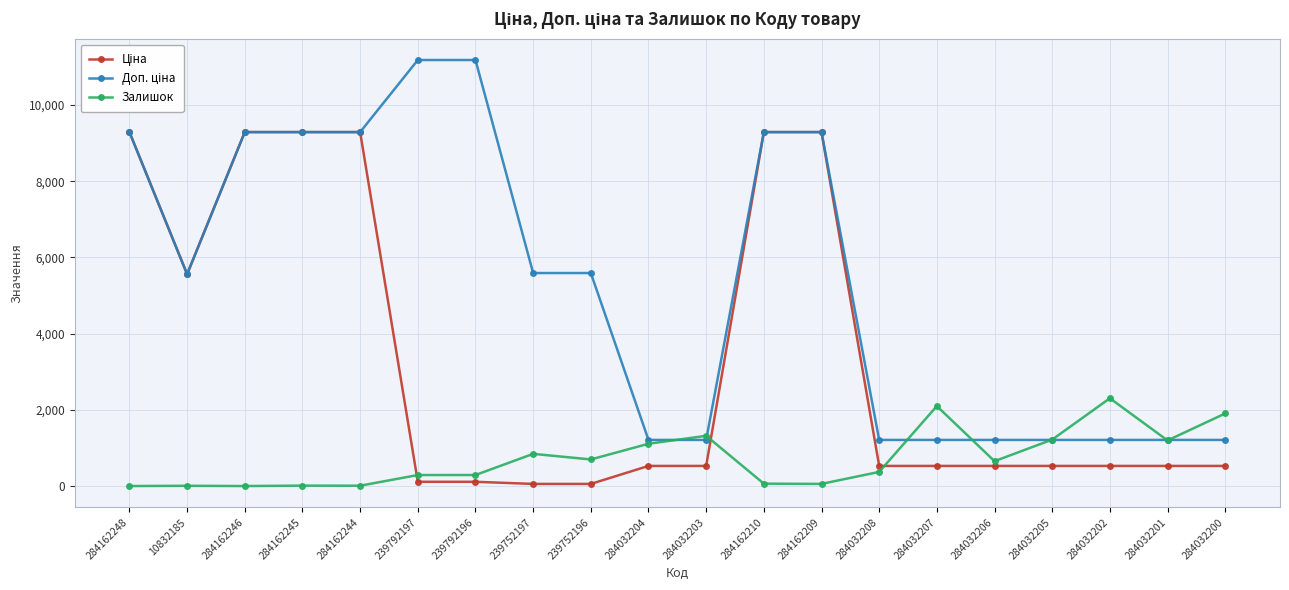

What is the value of the Залишок point at the 9th from the left?

698.0